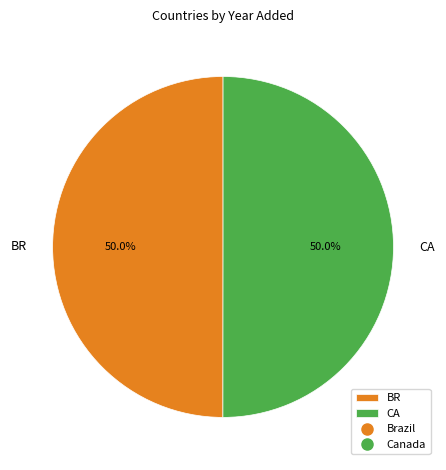

Approximately how many times larger is the value at BR compared to CA?

1.0